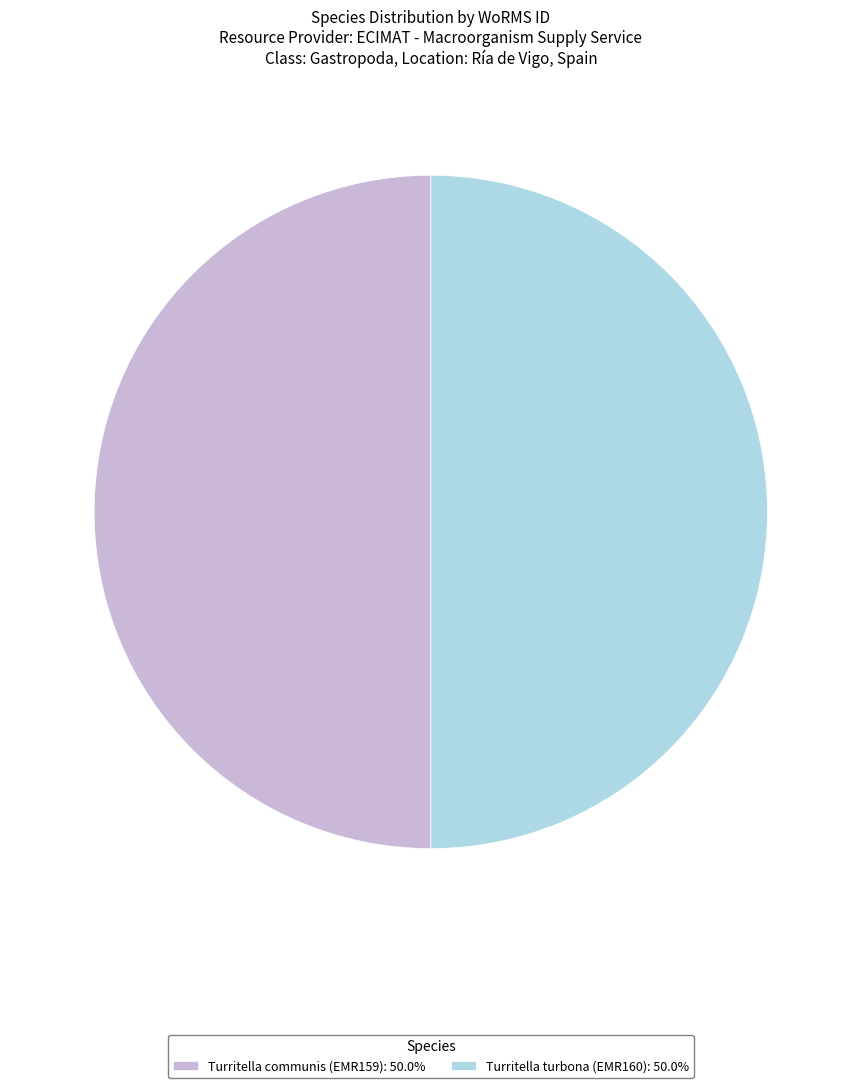

Do Turritella communis (EMR159): 50.0% and Turritella turbona (EMR160): 50.0% together represent more than half of the pie?

Yes